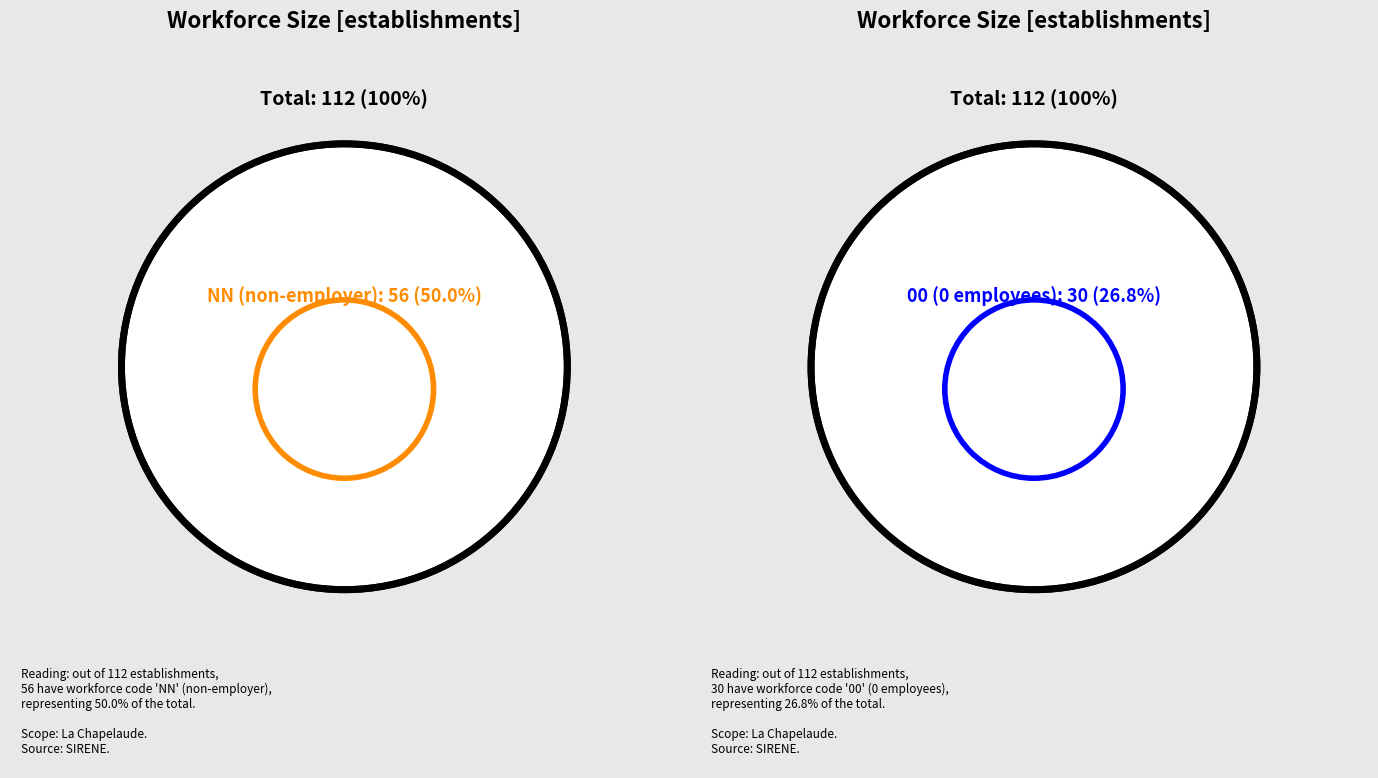

Which slice is the largest?

NN